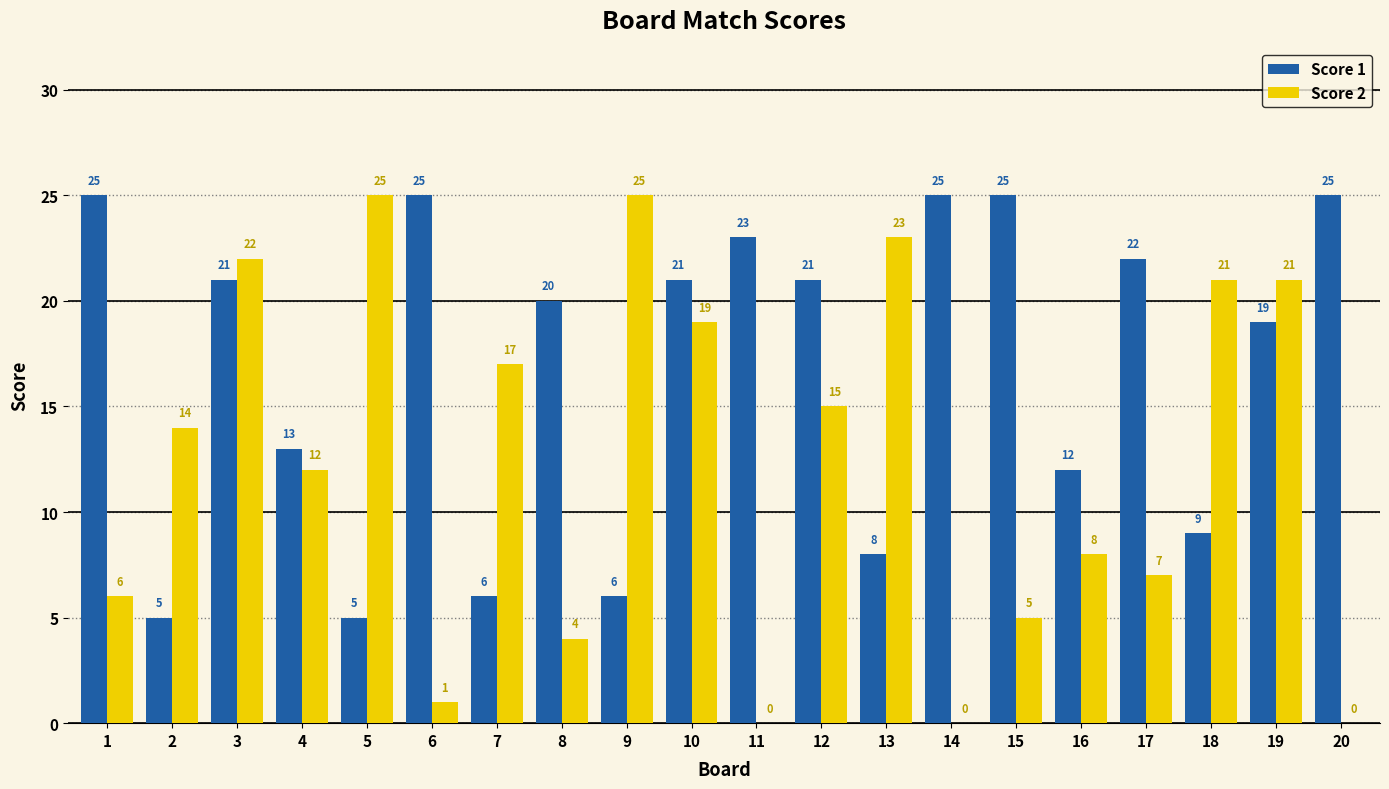

What is the spread (max minus min) of values at 8?

16